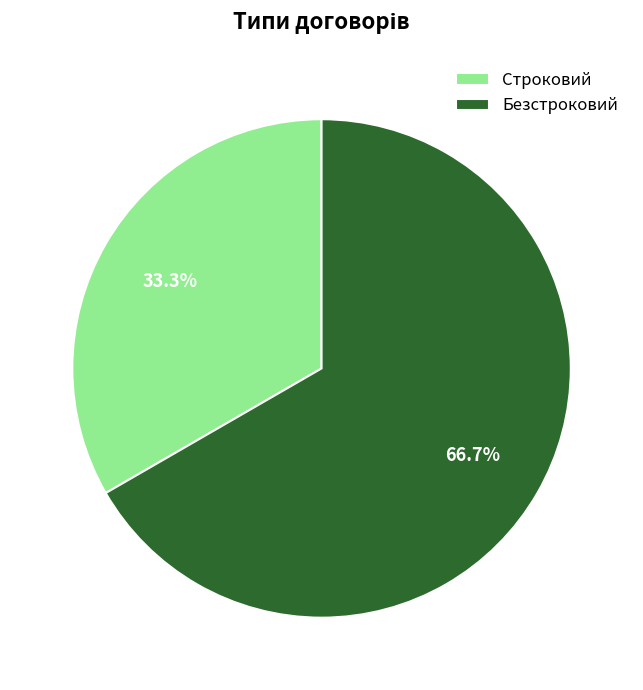

To the nearest percent, what is the average slice percentage?

50%